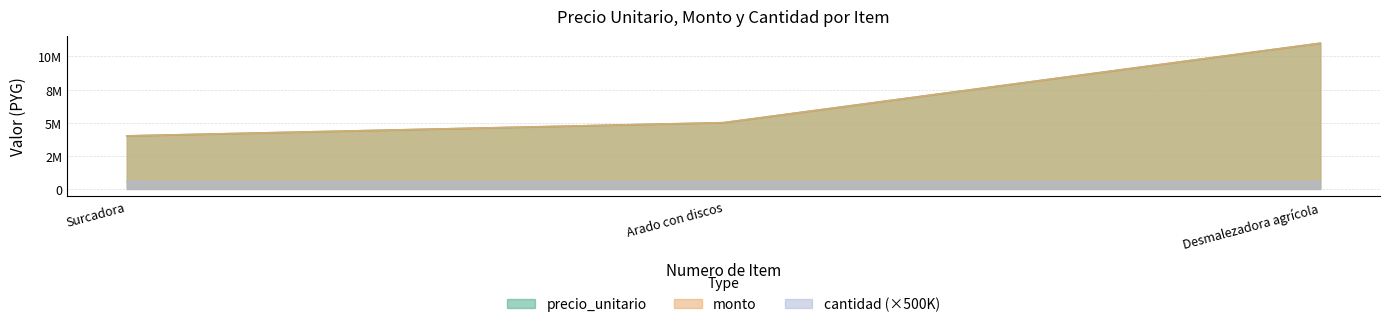

What is the value of the monto point at the 2nd from the left?

5000000